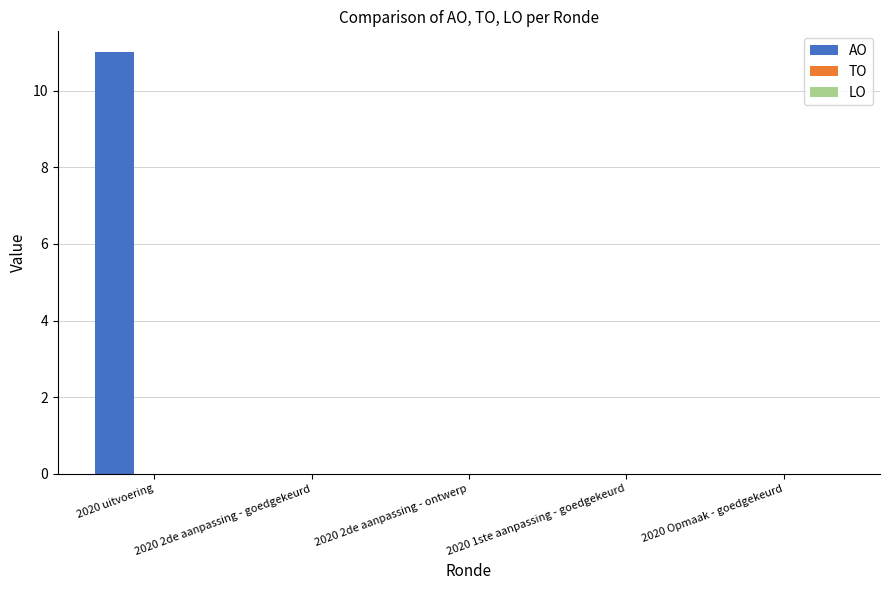

What is the change in value from 2020 uitvoering to 2020 1ste aanpassing - goedgekeurd?

-11